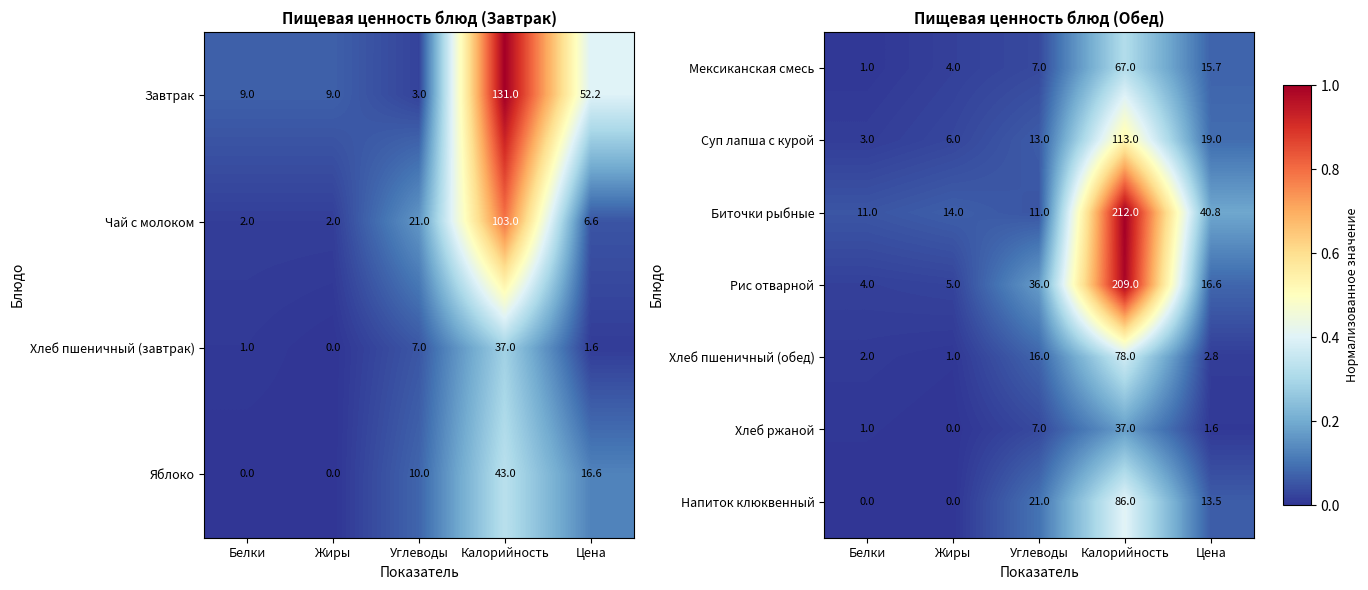

What is the sum of the Хлеб ржаной values at Цена and Углеводы?

8.6